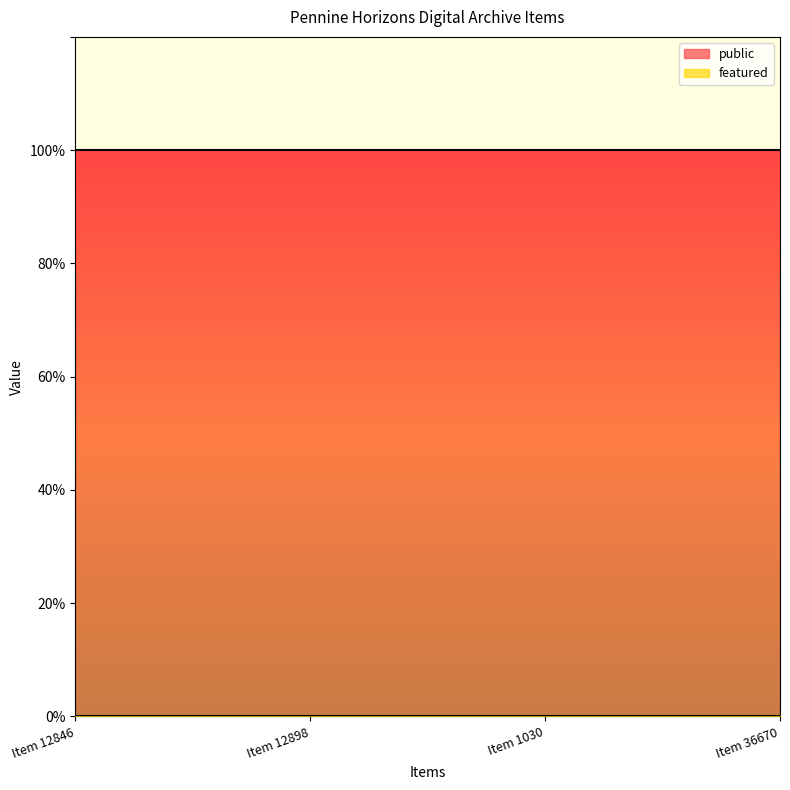

The public series shows 1 at Item 36670. True or false?

True